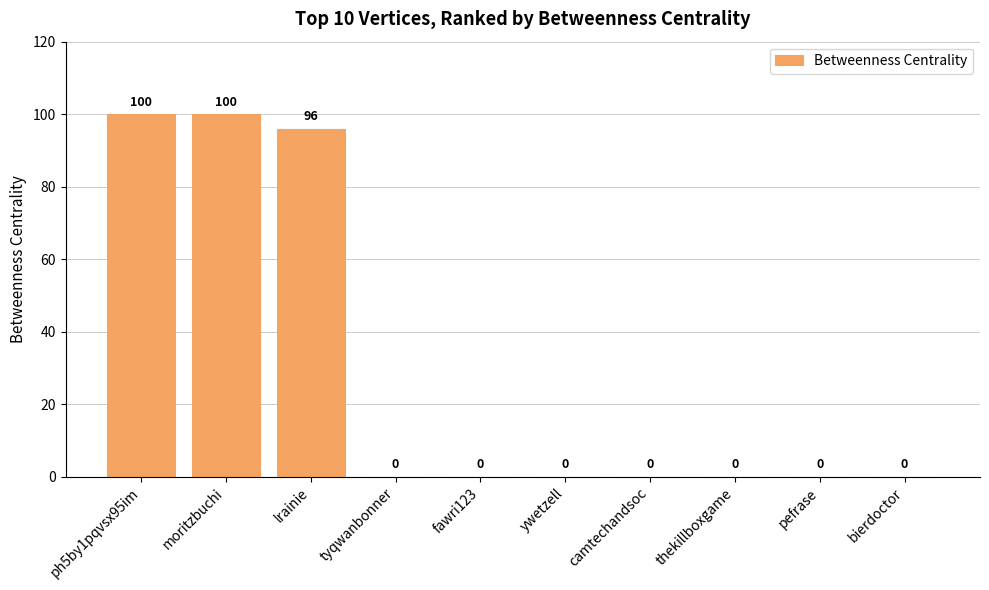

How many series are shown in this chart?

1